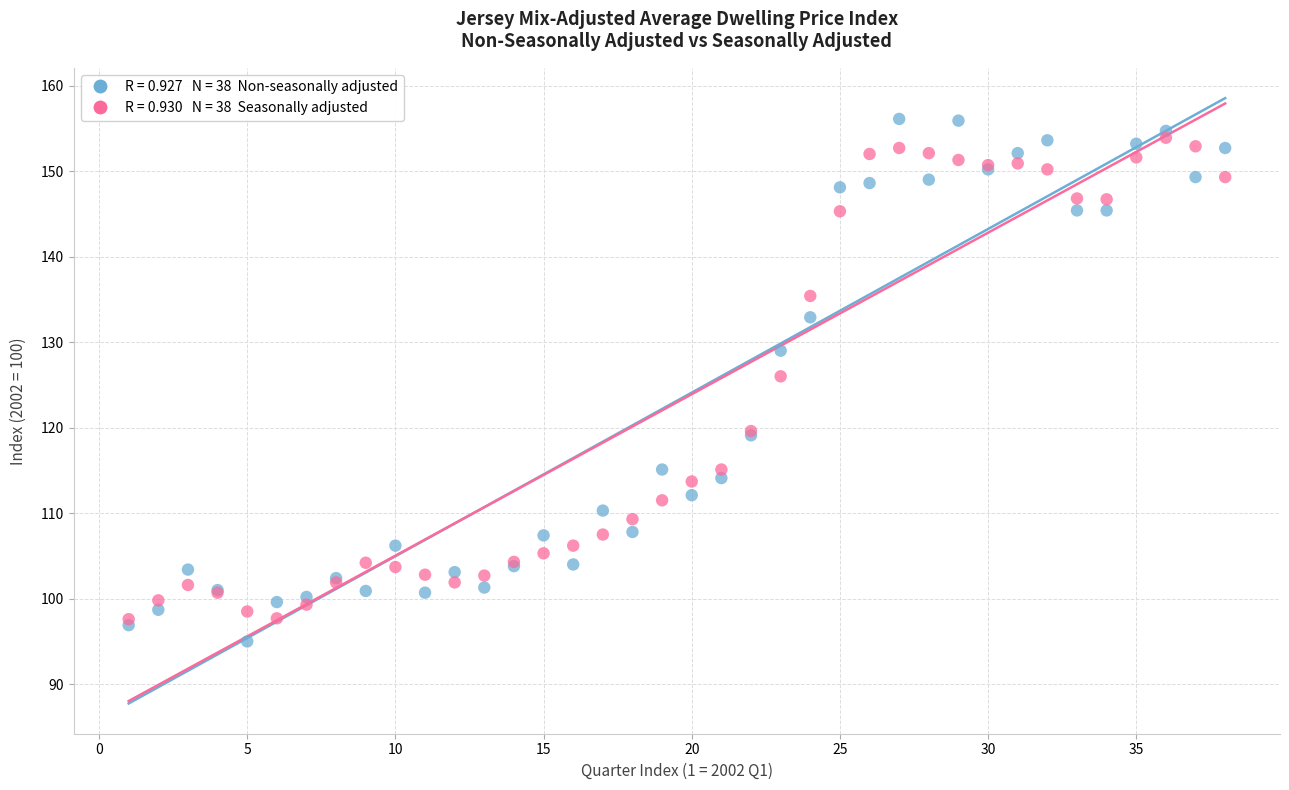

Across all series, what Y value is closest to 125?

126.0